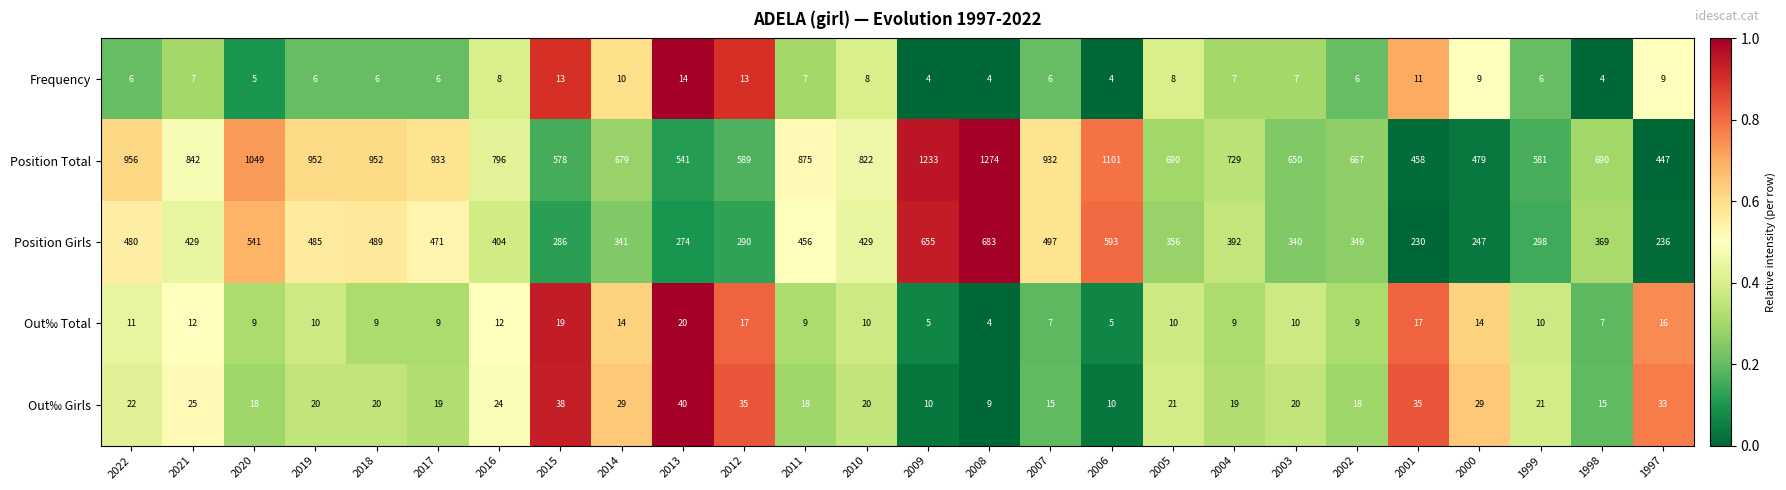

The Out‰ Girls series shows 38 at 2015. True or false?

True